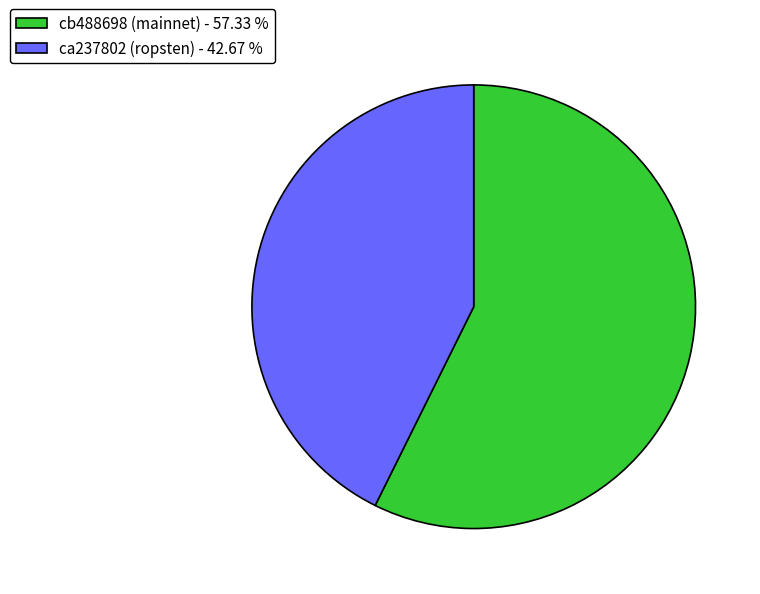

Does ca237802 (ropsten) - 42.67 % represent more than half of the total?

No